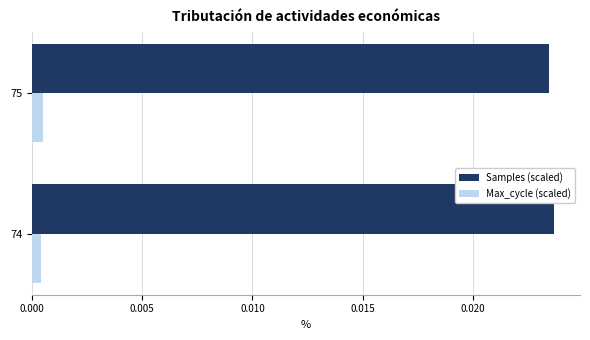

Which series has the largest total across all categories?

Samples (scaled)